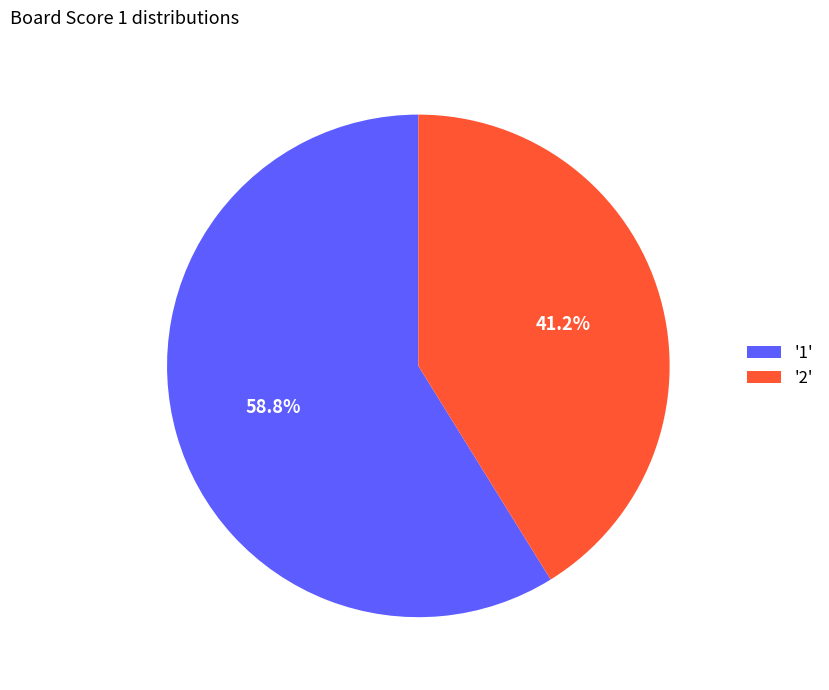

Is there any slice that represents more than half of the pie?

Yes